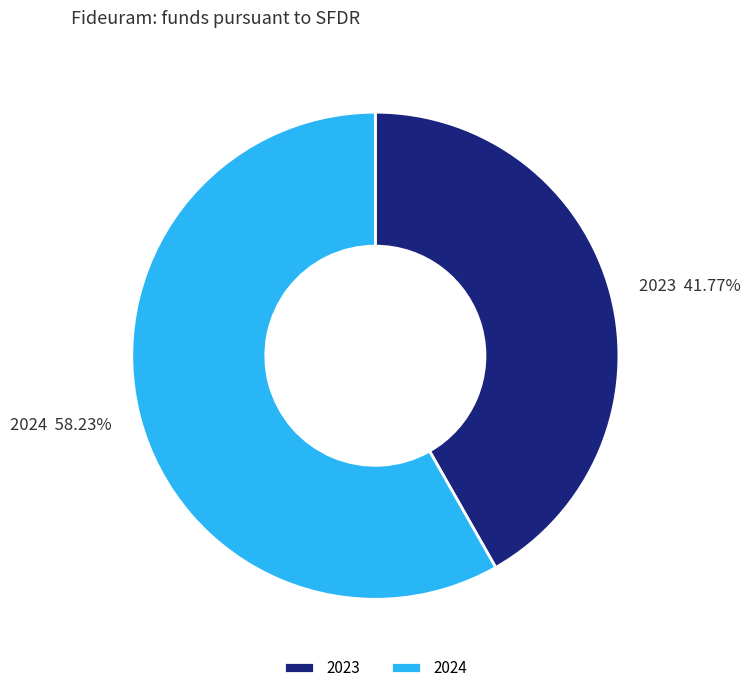

Which slice is the largest?

2024